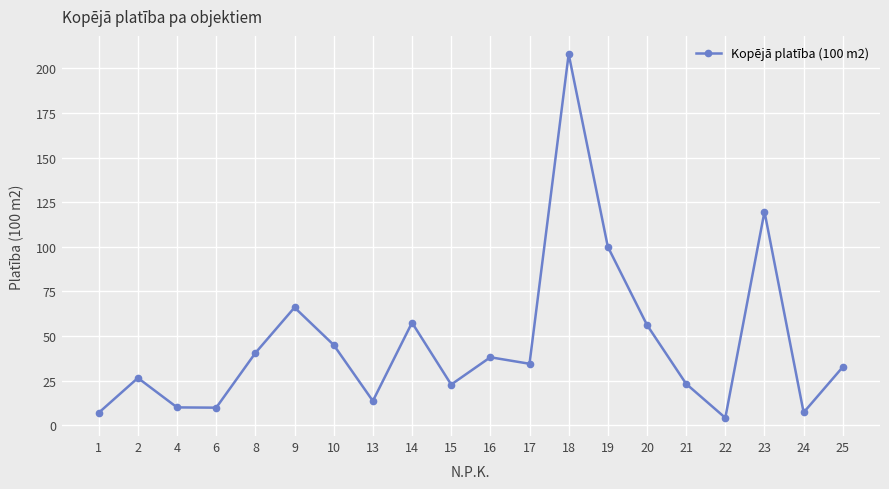

Count the number of categories in the chart.

20